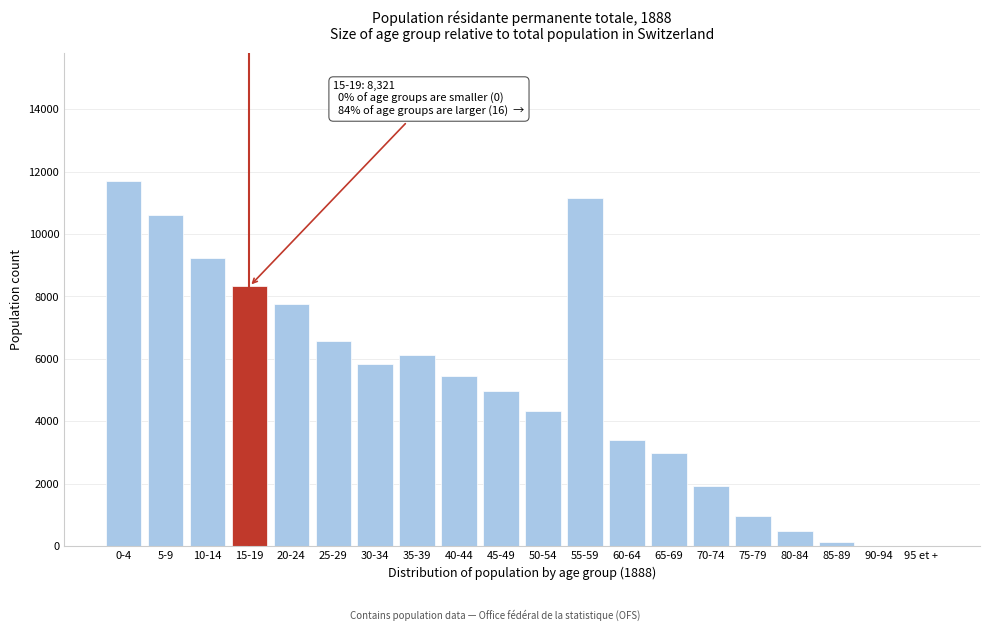

Approximately how many times larger is the value at 5-9 compared to 30-34?

1.8